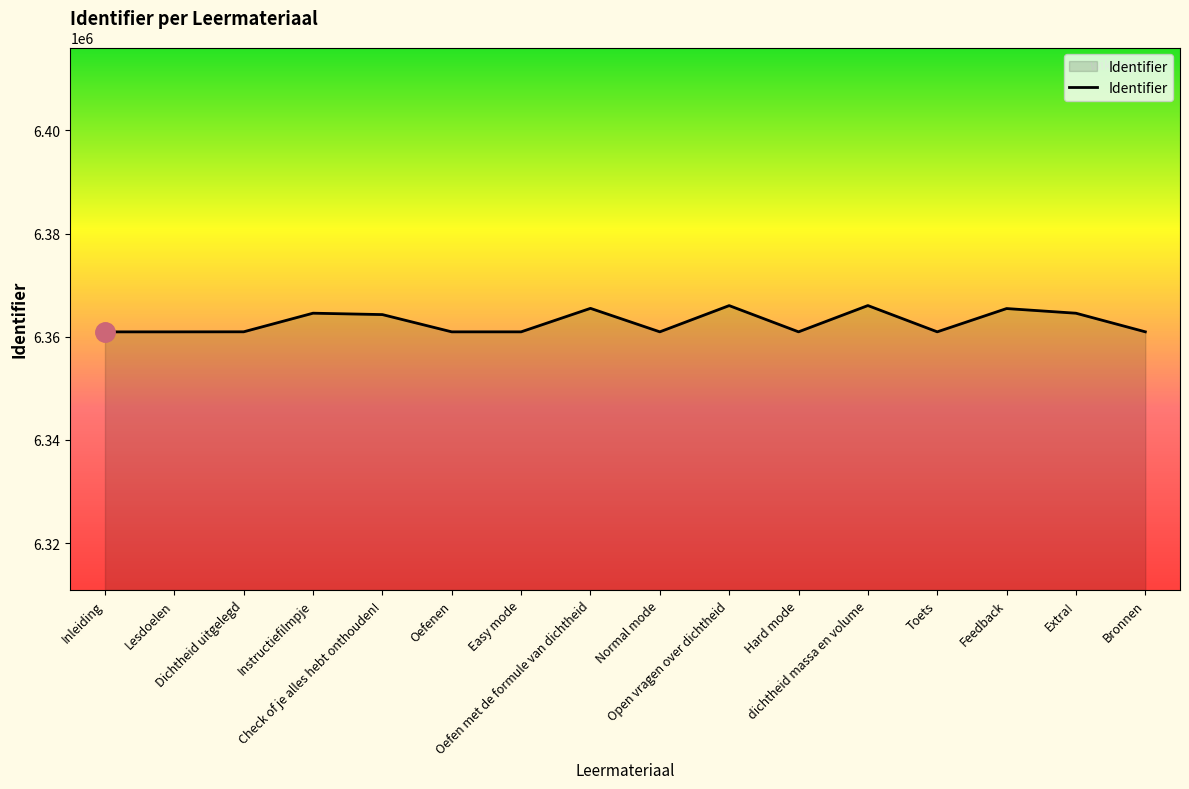

What is the maximum value shown in the chart?

6366047